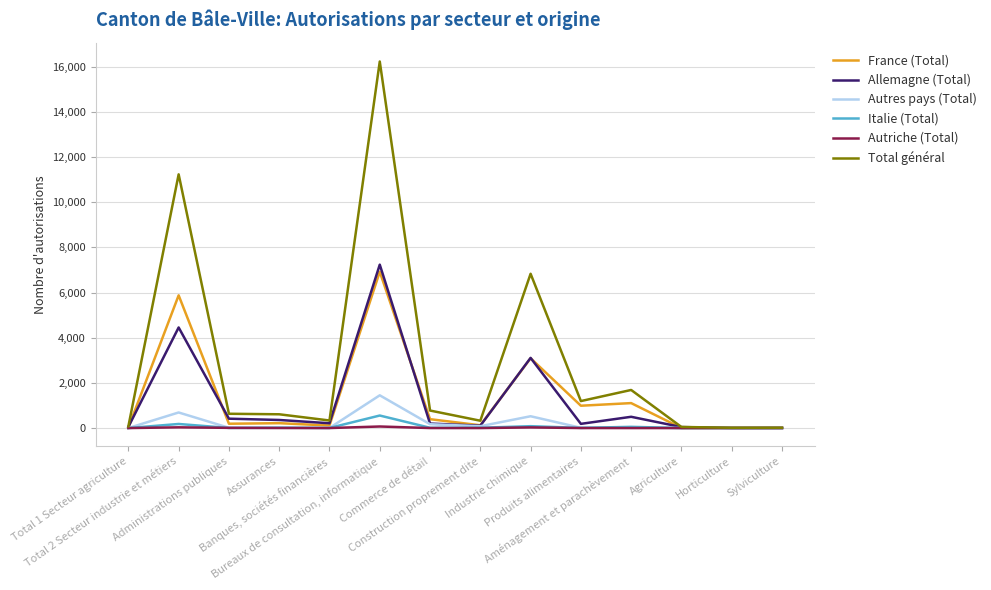

What is the maximum value for Italie (Total)?

555